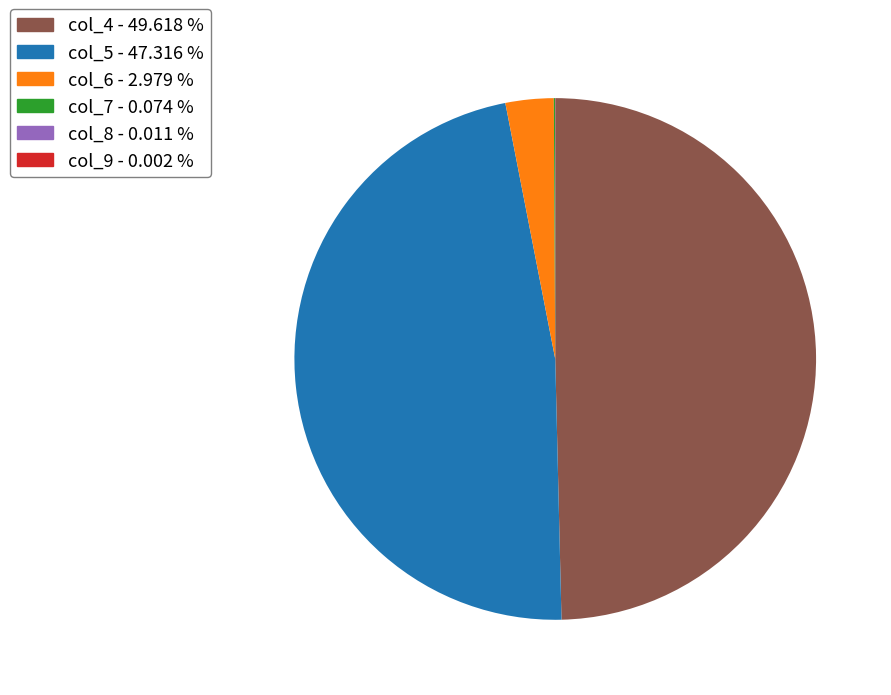

Does col_5 - 47.316 % represent more than half of the total?

No